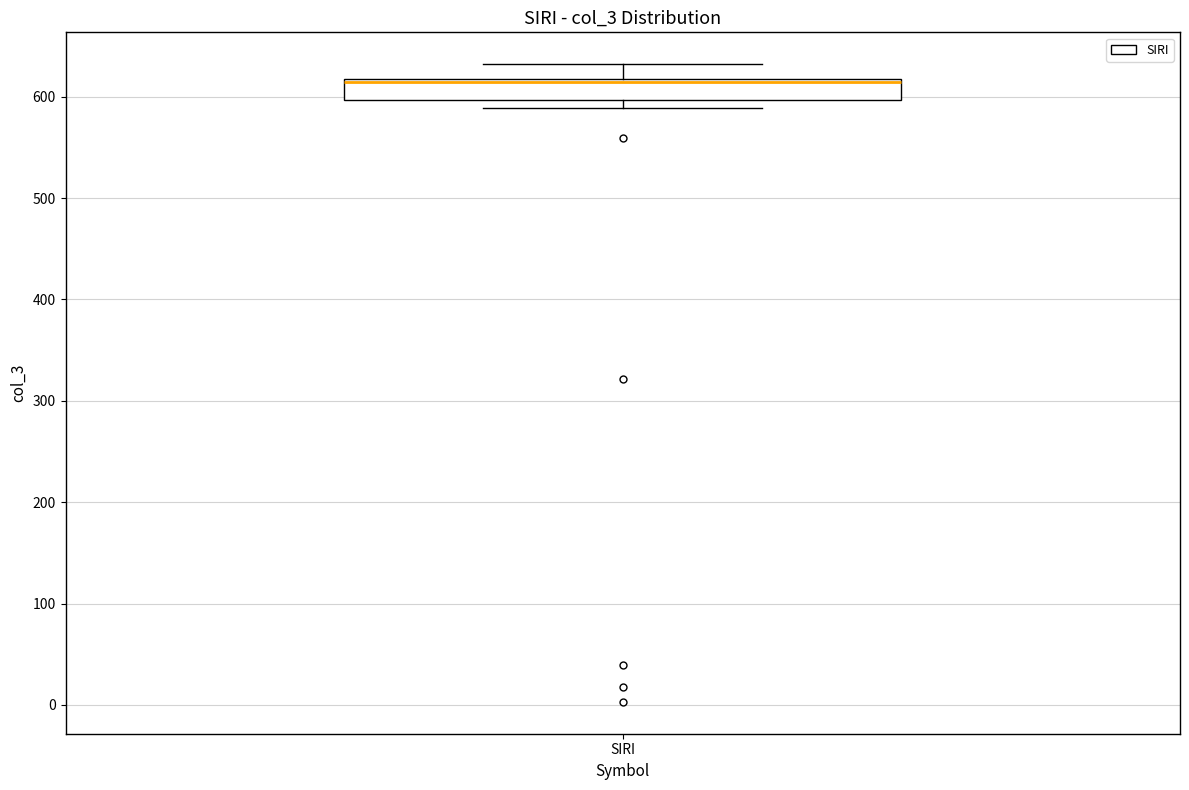

Read this box plot against the y-axis: the position of the median line, the range covered by the box, and the ends of both whiskers. The values are not printed on the chart, so give them approximately, as read against the axis.

median 610, box 600 to 620, whiskers 590 to 630